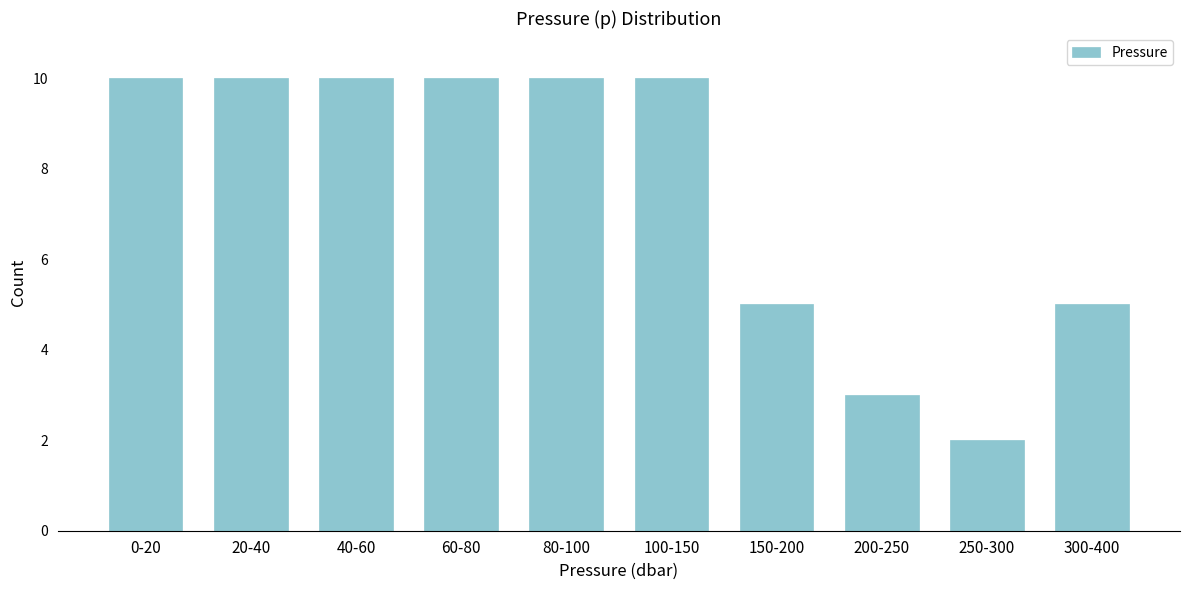

Reading left to right, what are all the values shown in this chart?

10	10	10	10	10	10	5	3	2	5